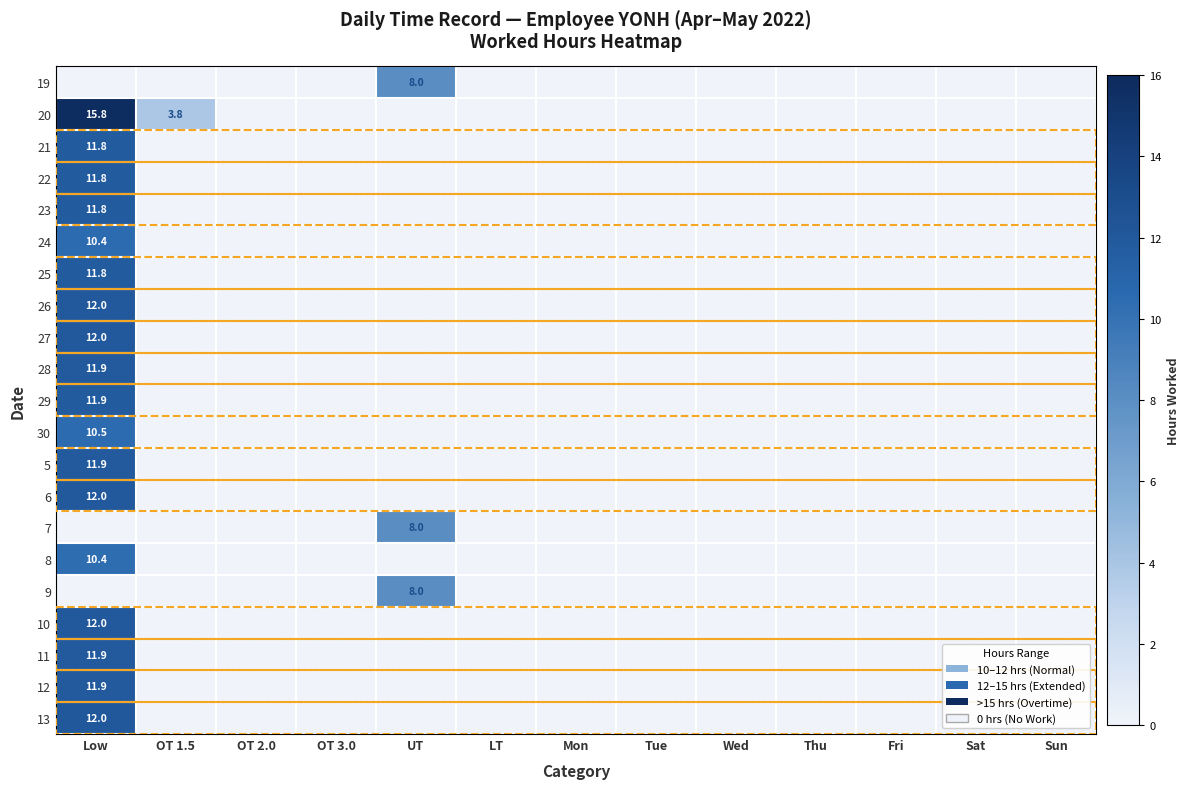

The 24 series shows 10.4 at Low. True or false?

True